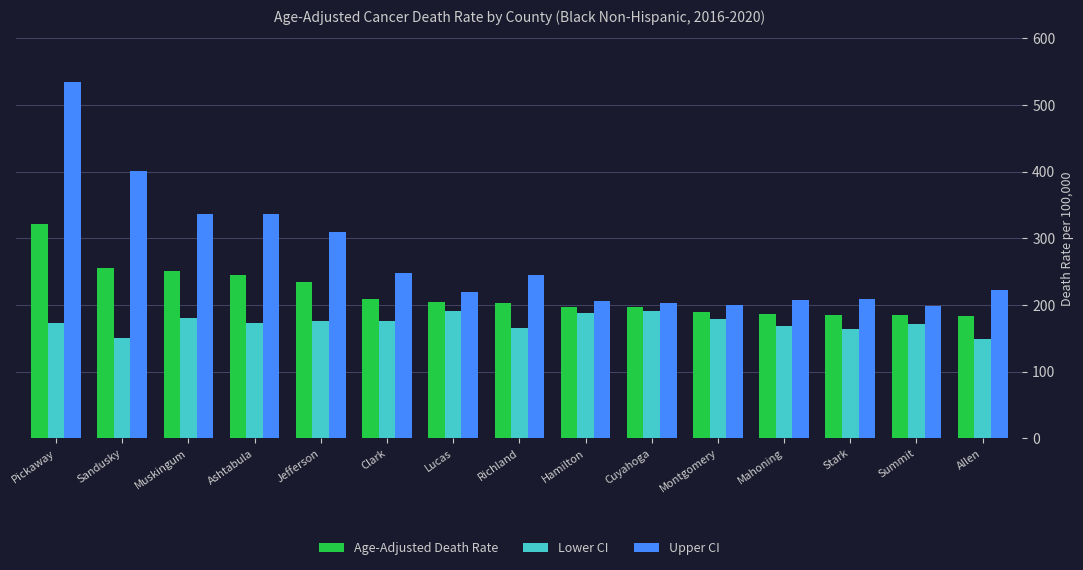

What are all the series names shown in the legend?

Age-Adjusted Death Rate, Lower CI, Upper CI